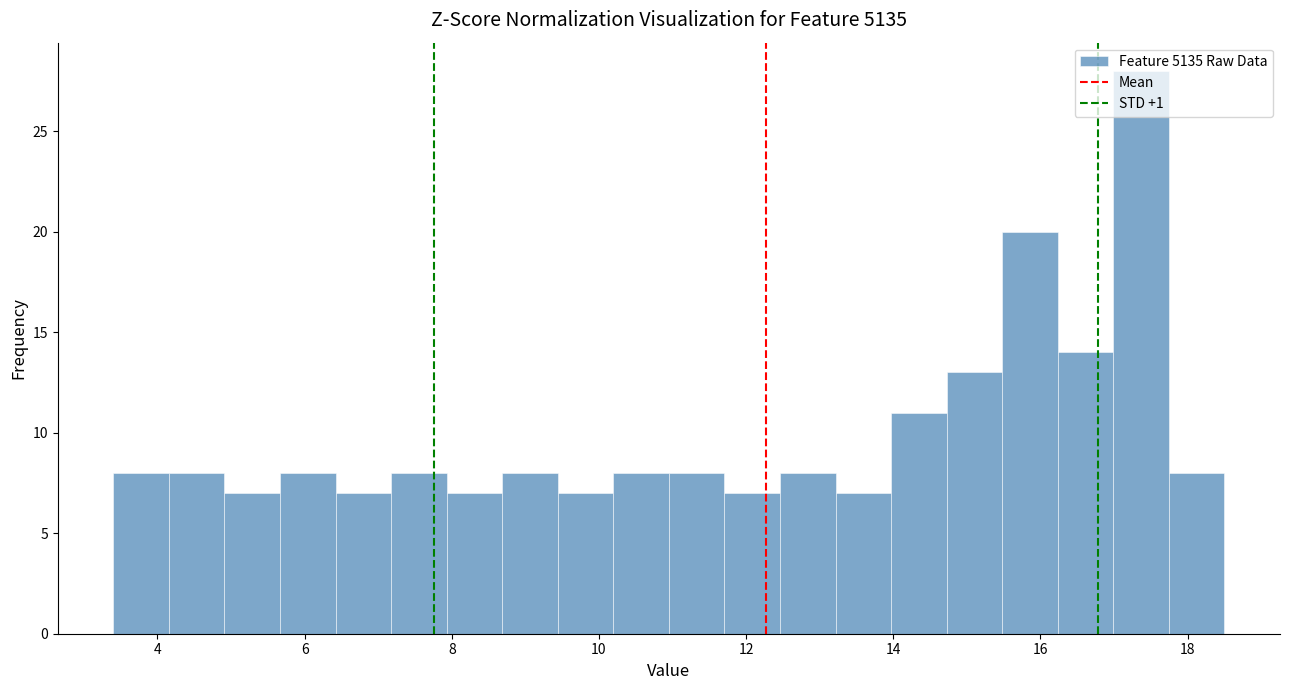

Read against the x-axis, roughly where is the centre of the tallest bar?

17.4